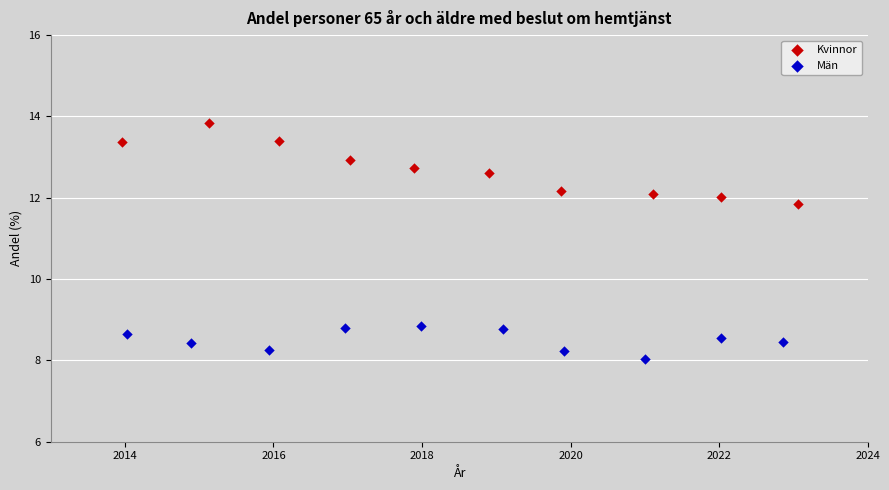

Which series has the largest Y range (max minus min)?

Kvinnor